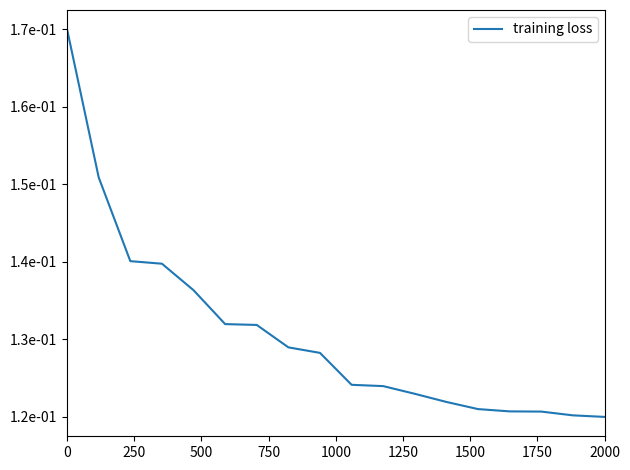

Does the chart display data point markers on the line(s)?

No